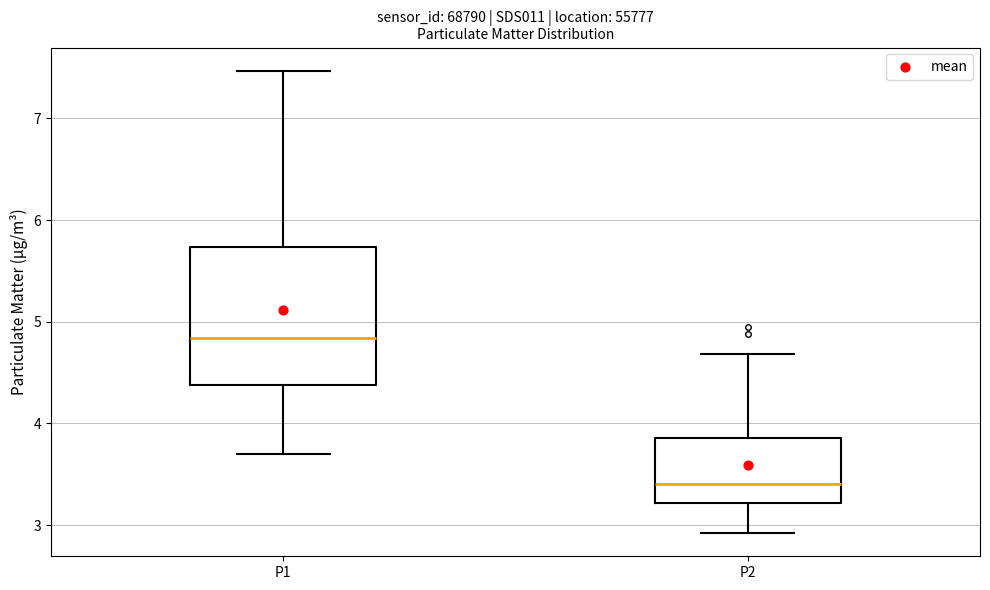

Where does the upper whisker of the box for P2 end on the y-axis? The values are not printed on the chart, so give them approximately, as read against the axis.

4.7